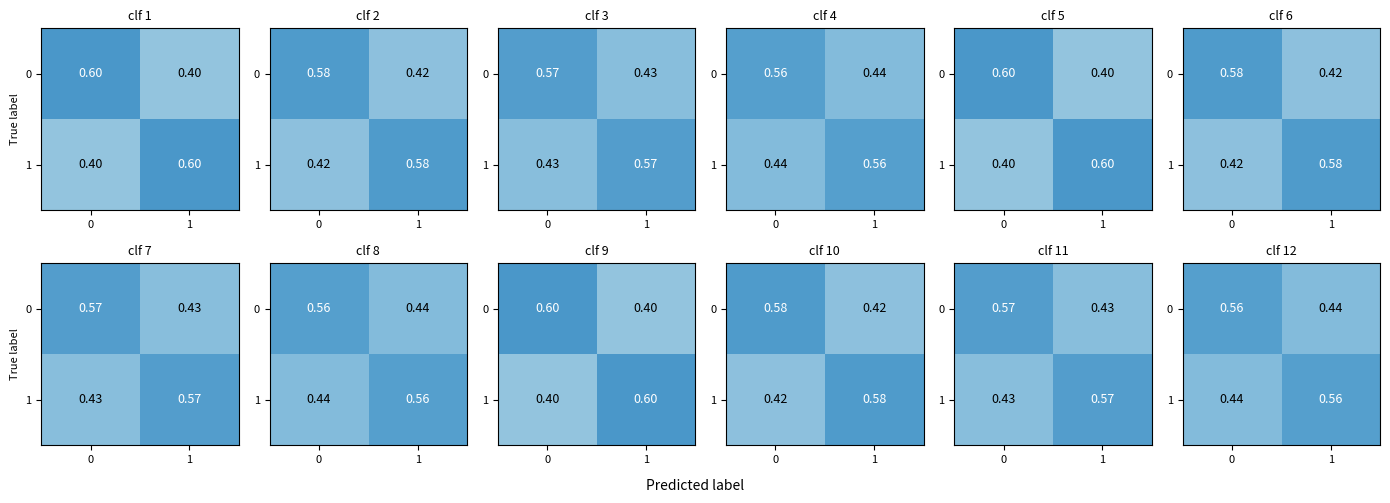

Is it true that 0 equals 0.4 at 1?

True